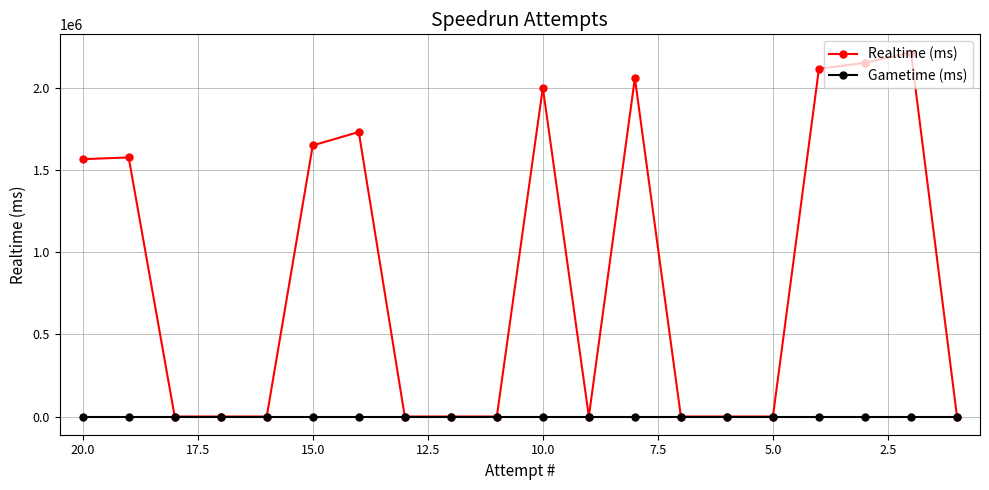

True or false: Realtime (ms) and Gametime (ms) intersect in this chart.

False